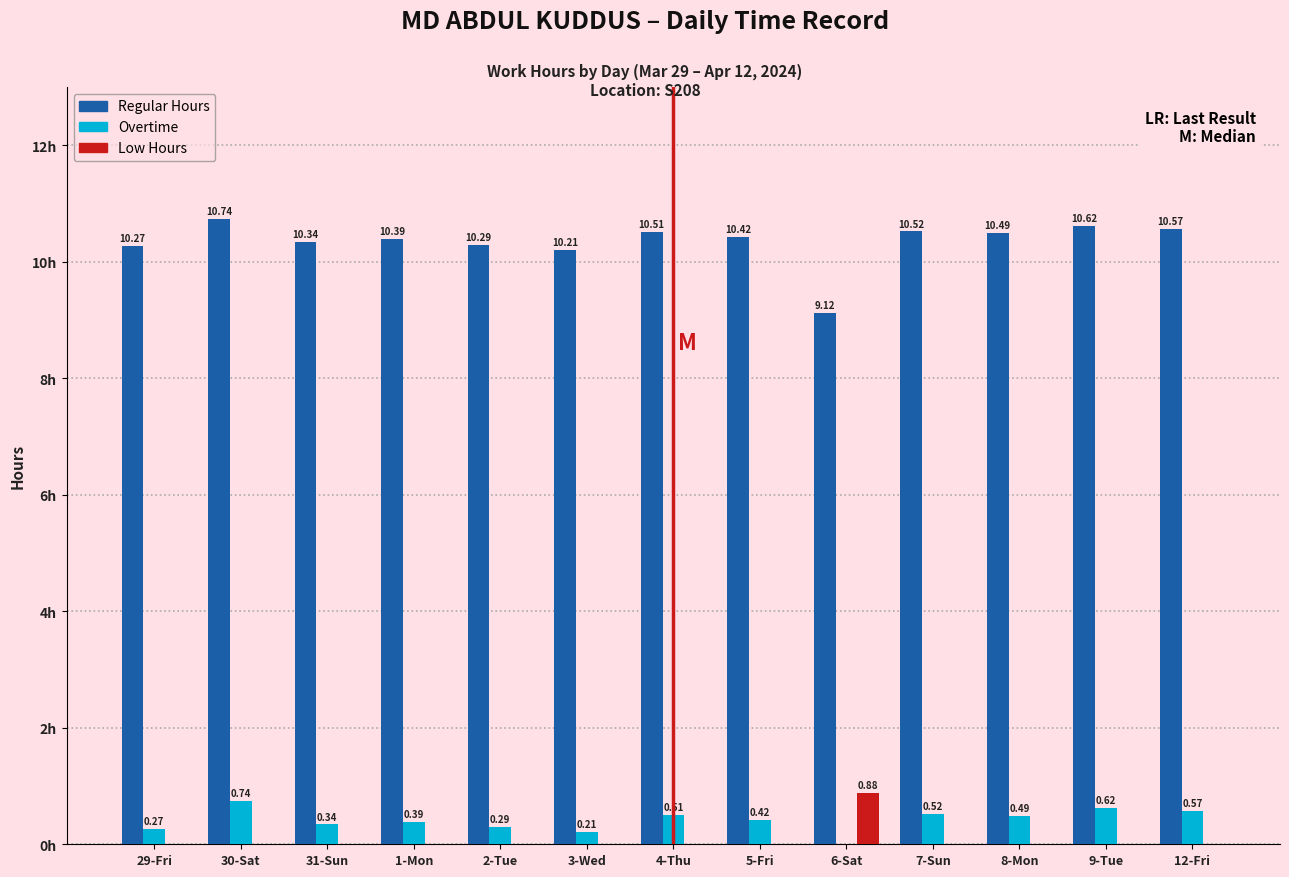

Which category has the highest value across all series?

30-Sat